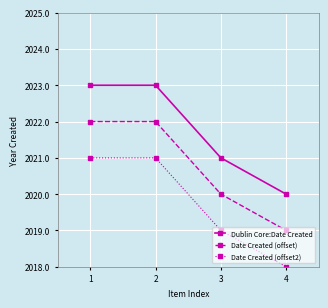

Reading left to right, list all the values displayed in this chart.

Dublin Core:Date Created: 1=2023	2=2023	3=2021	4=2020
Date Created (offset): 1=2022	2=2022	3=2020	4=2019
Date Created (offset2): 1=2021	2=2021	3=2019	4=2018